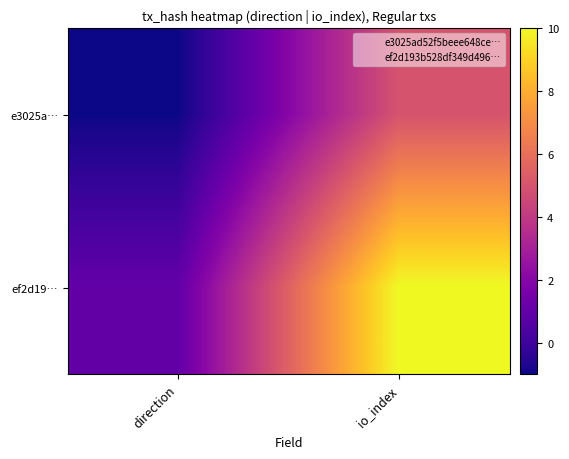

Reading right to left, transcribe all the data shown in this chart.

e3025a…: io_index=5	direction=-1
ef2d19…: io_index=10	direction=1